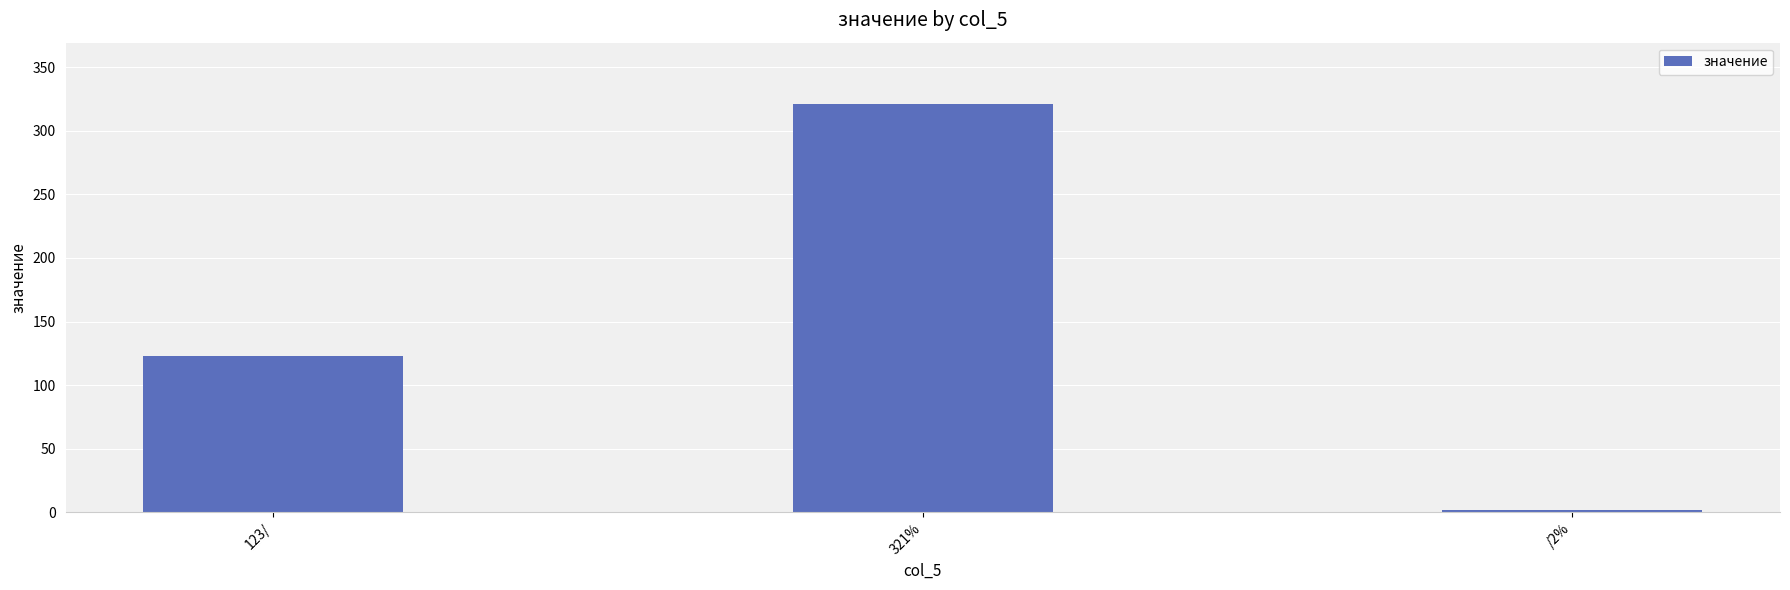

Which label corresponds to the smallest value in the chart?

/2%